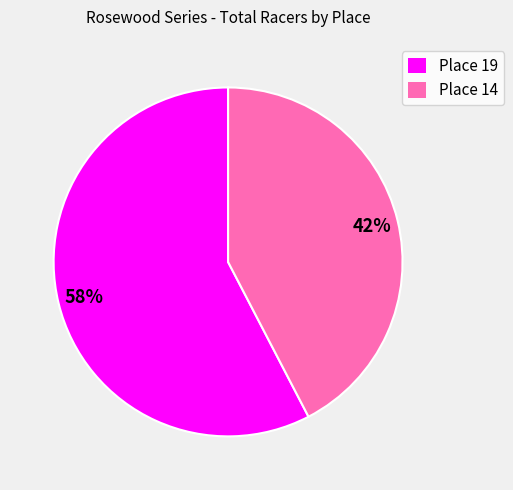

How many slices are in this pie chart?

2